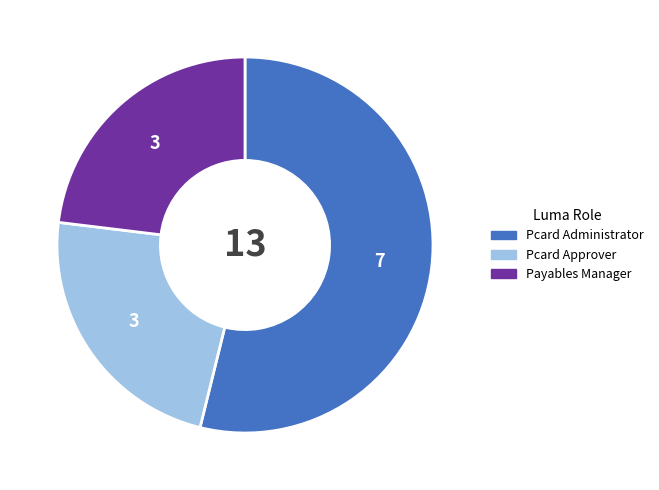

True or false: Payables Manager accounts for 31% of the total.

False